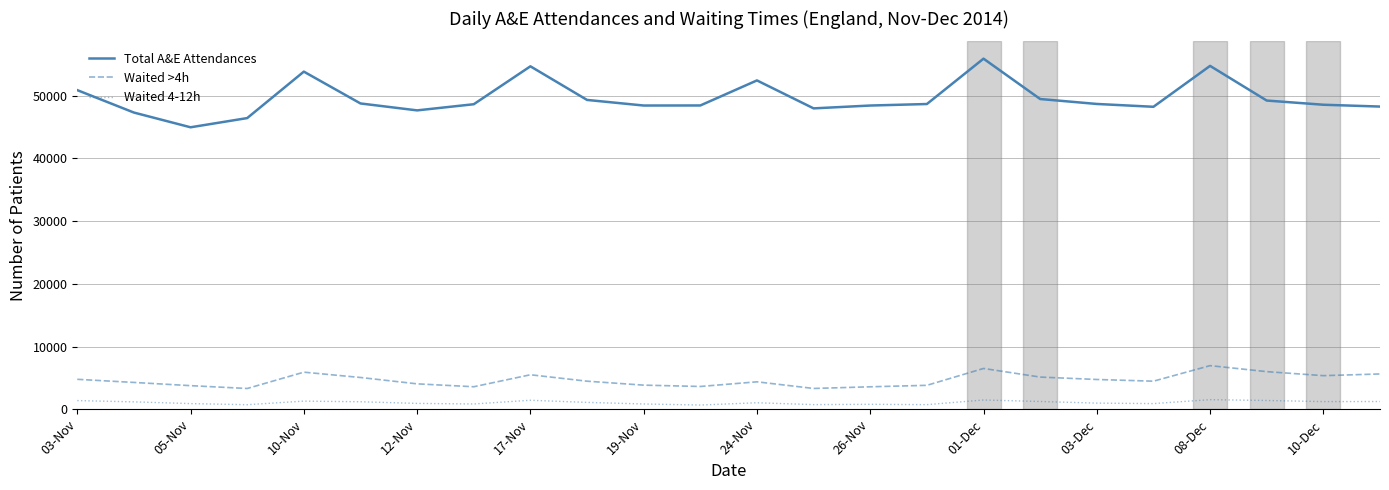

What is the difference between the maximum and minimum values in the Waited >4h series?

3645